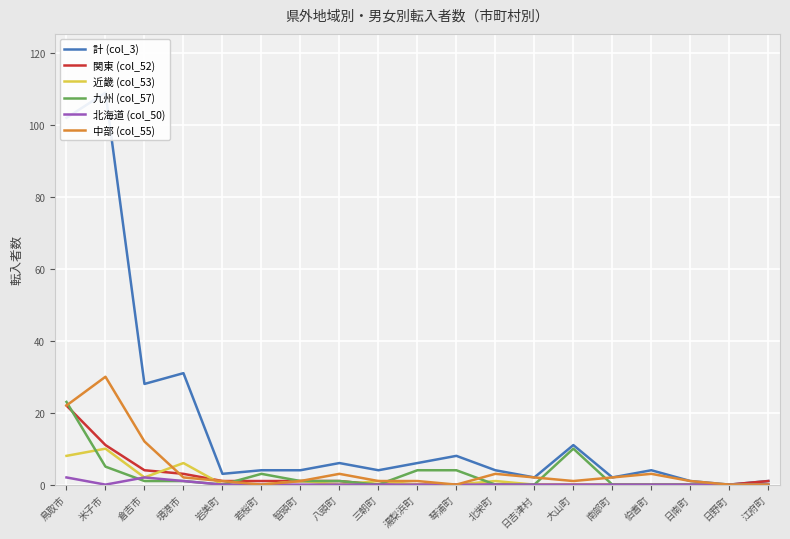

True or false: 計 (col_3) and 九州 (col_57) intersect in this chart.

False